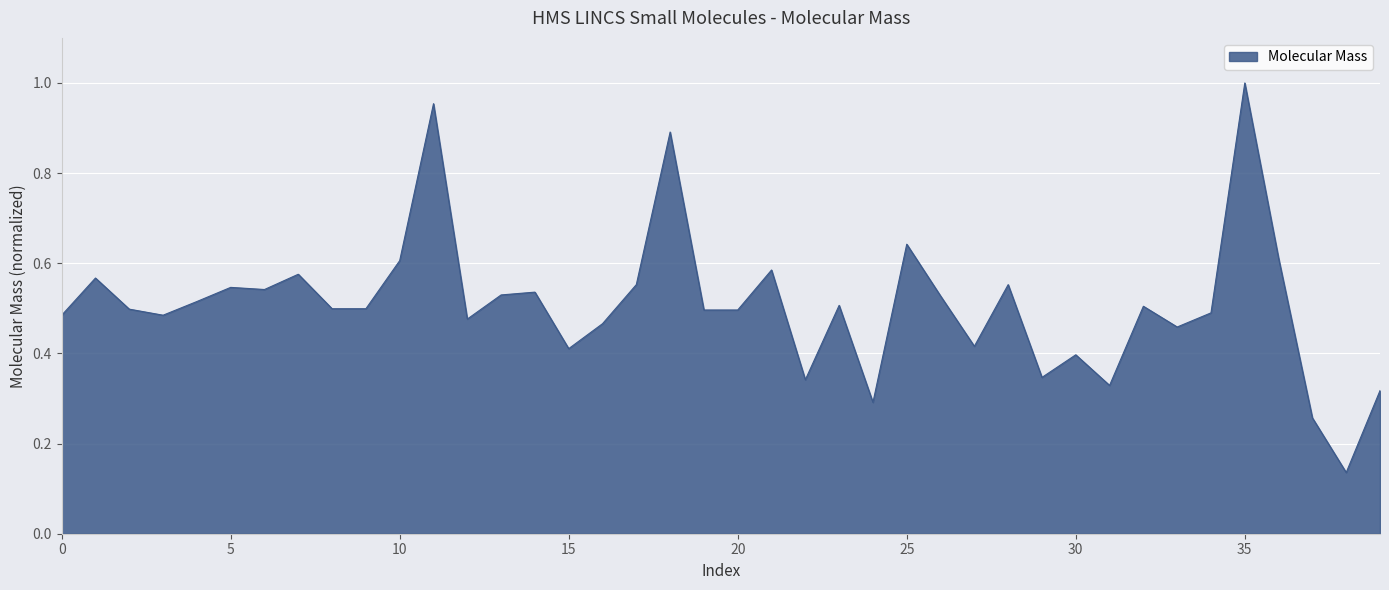

What is the difference between the maximum and minimum values?

0.9